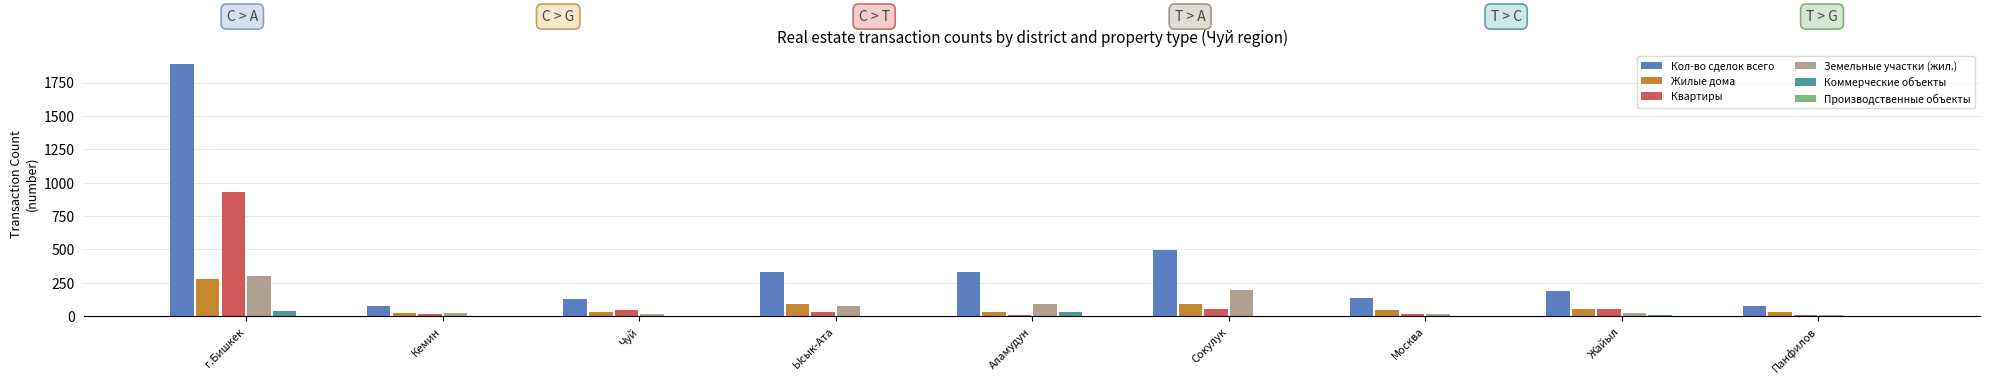

At which label is Кол-во сделок всего closest to 983?

Сокулук